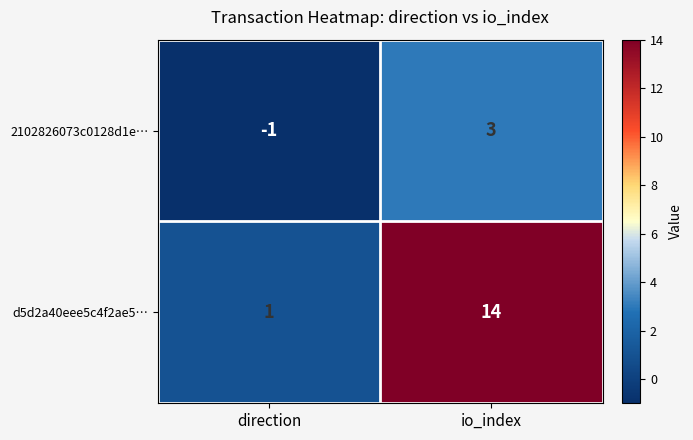

At which category is the sum across all series the highest?

io_index